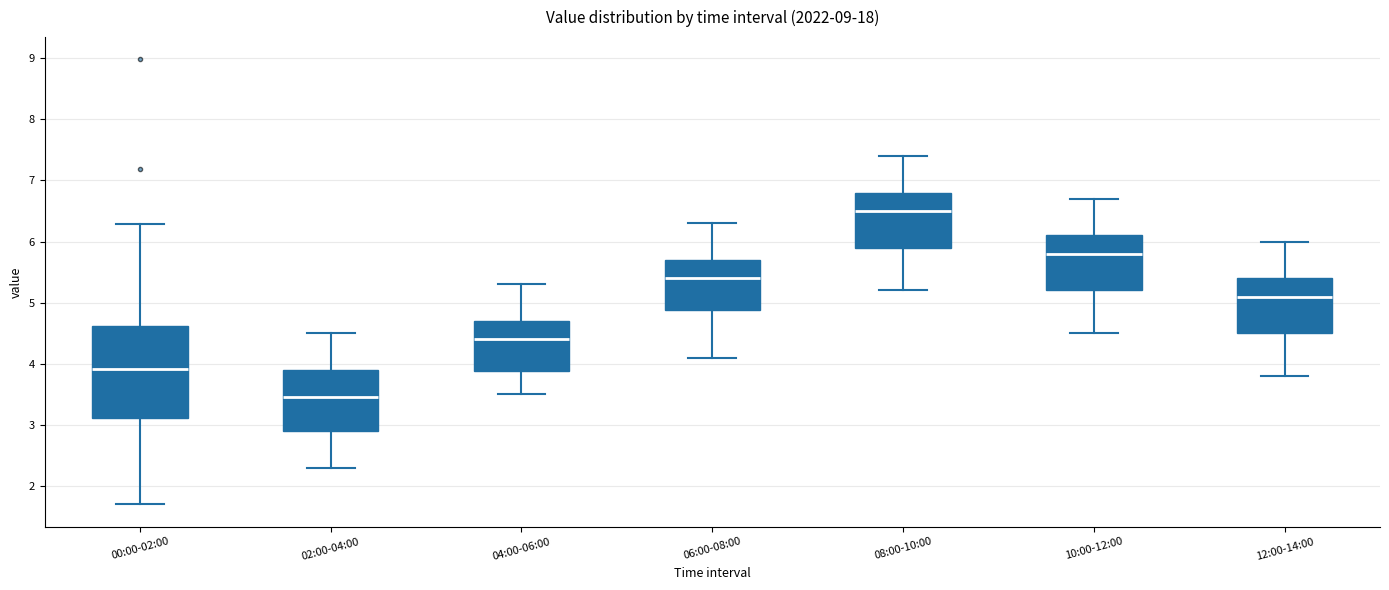

Comparing the boxes themselves (not the whiskers), which one is the tallest?

00:00-02:00